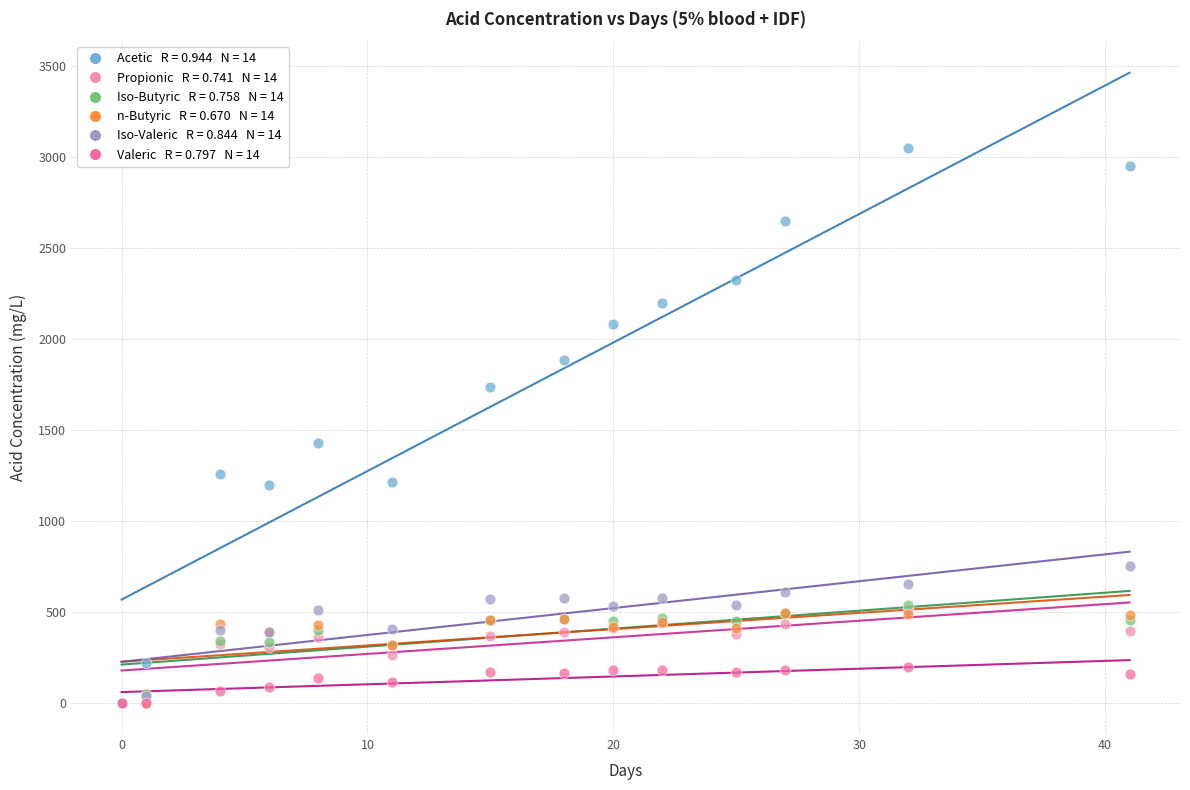

Across all series, what Y value is closest to 1524?

1428.5